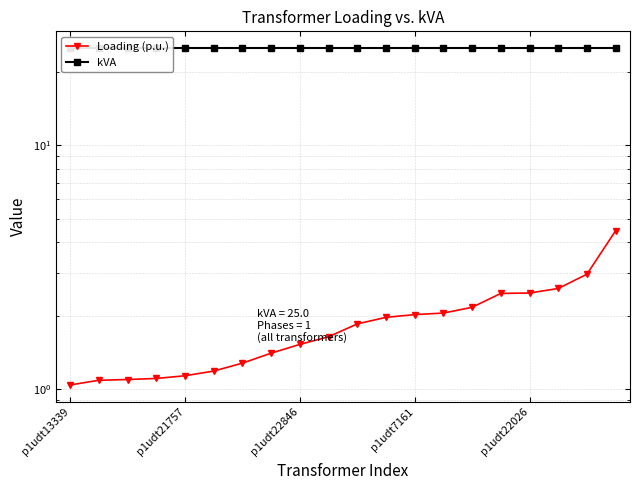

What is the value of the kVA point at the 10th from the left?

25.0